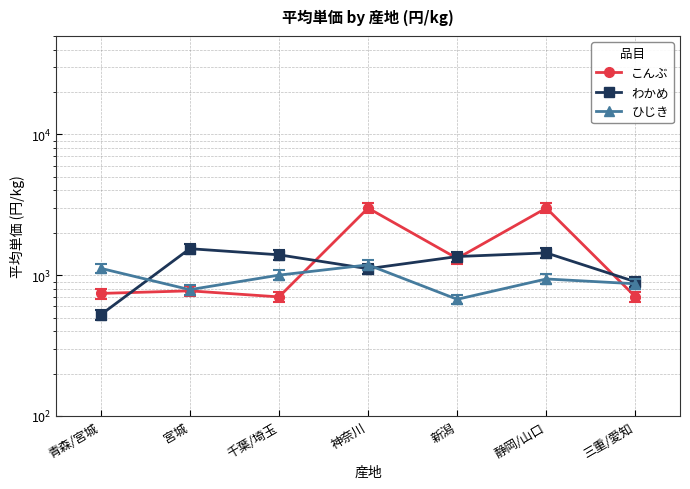

Does the chart have visible grid lines?

Yes